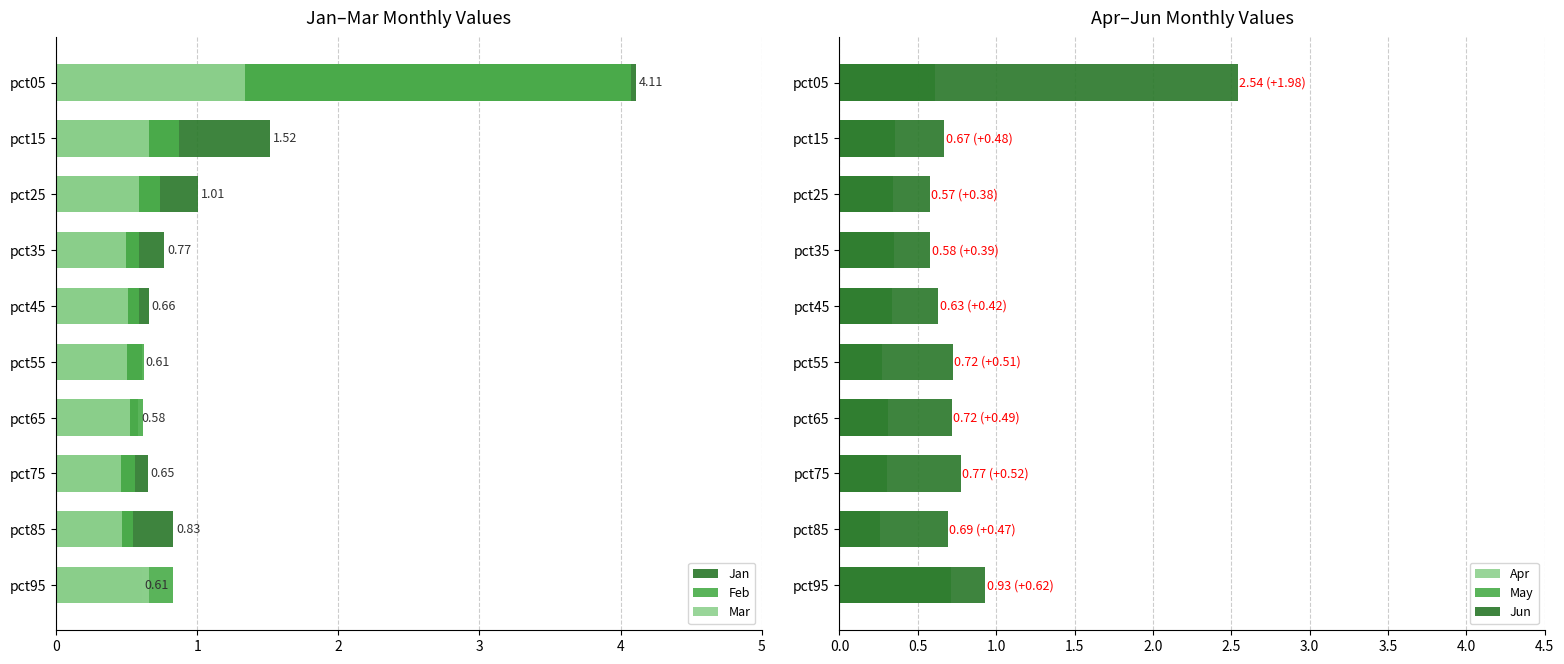

What are all the series names shown in the legend?

Jan, Feb, Mar, Apr, May, Jun